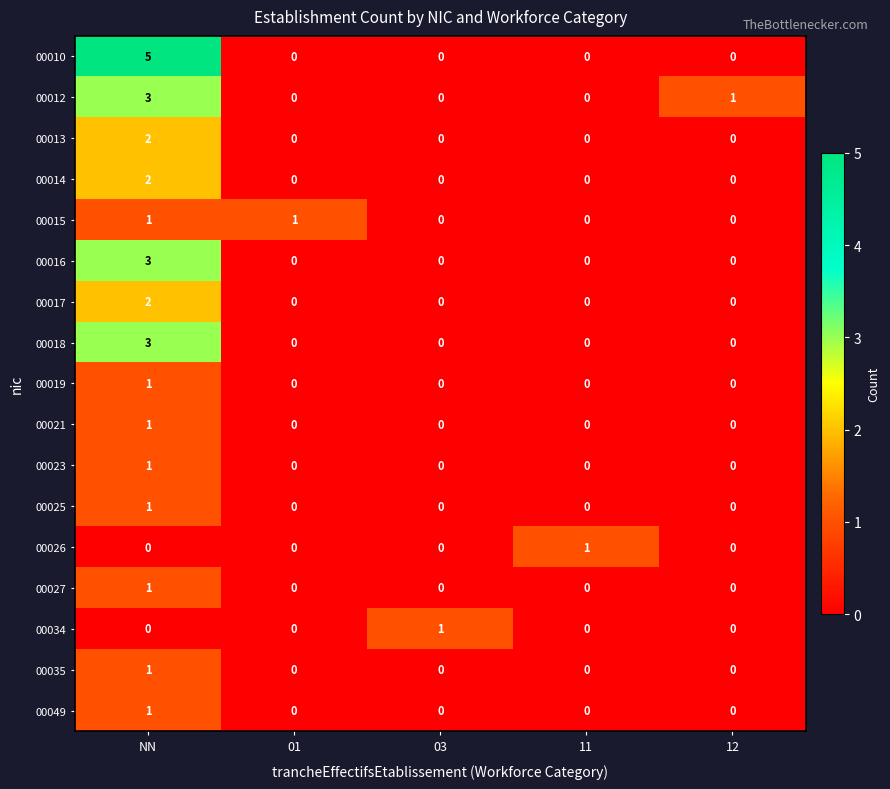

The 00023 series shows 1 at NN. True or false?

True